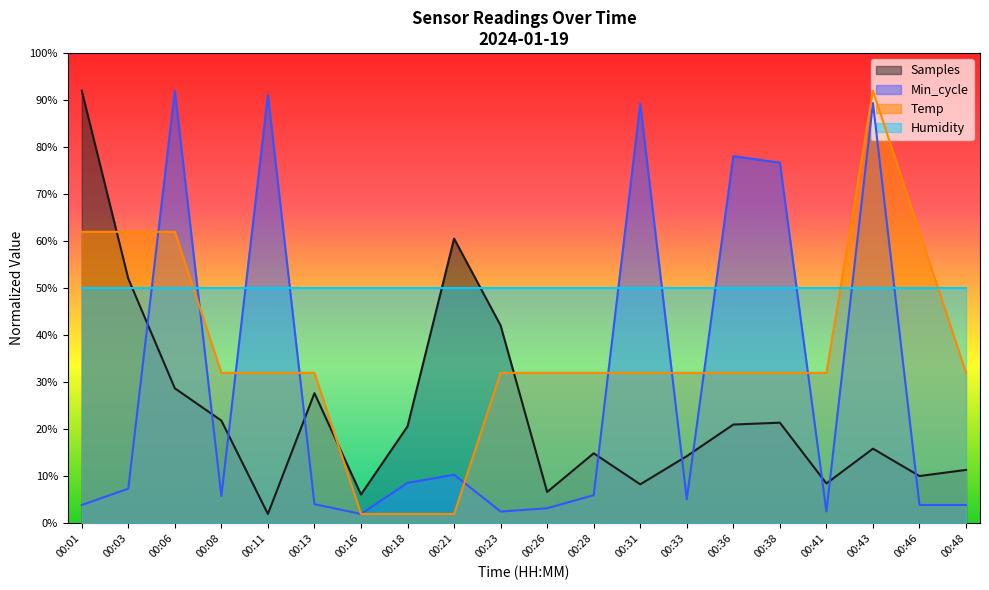

How many categories are shown in the chart?

20